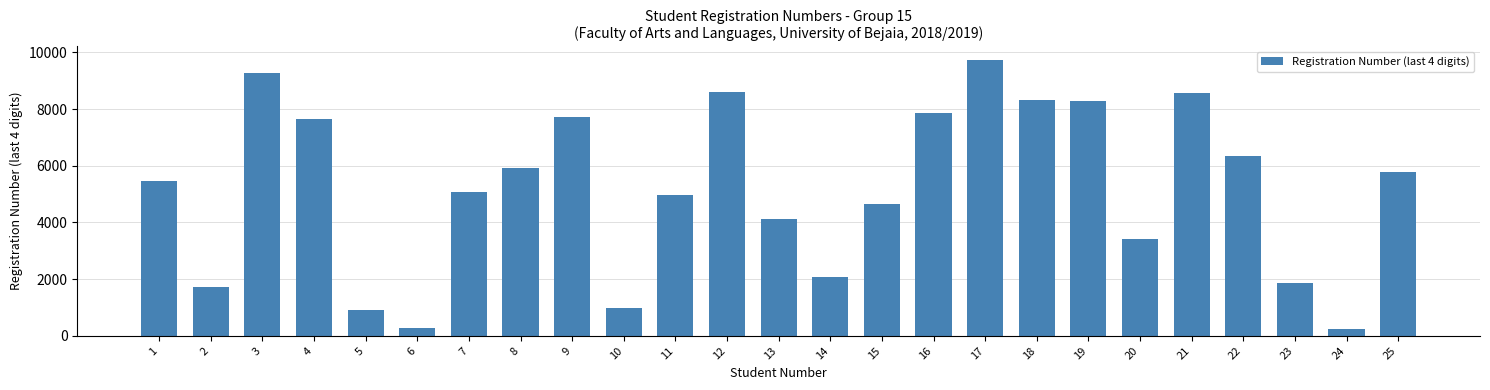

What is the minimum value shown in the chart?

224